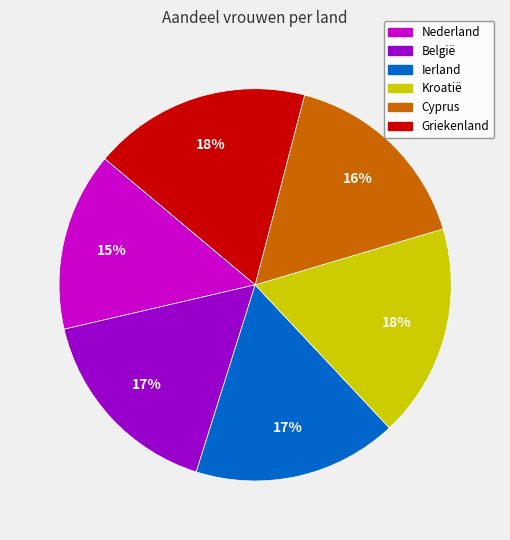

How many slices are in this pie chart?

6